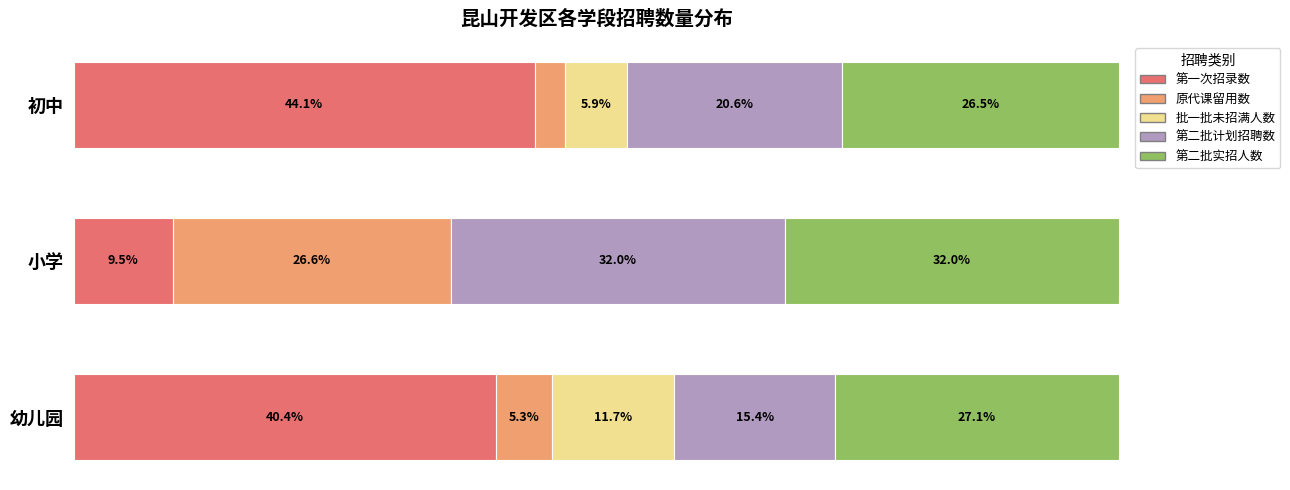

Where is 第一次招录数 nearest to the value 26?

幼儿园